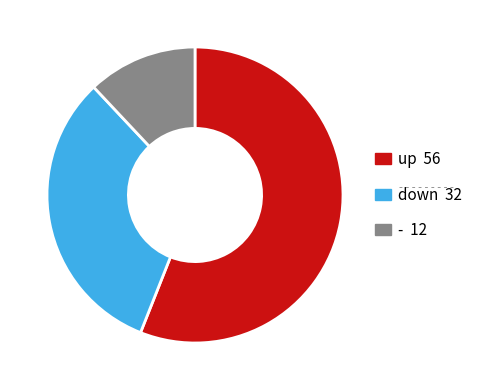

Is it true that up is 43% of the pie?

False